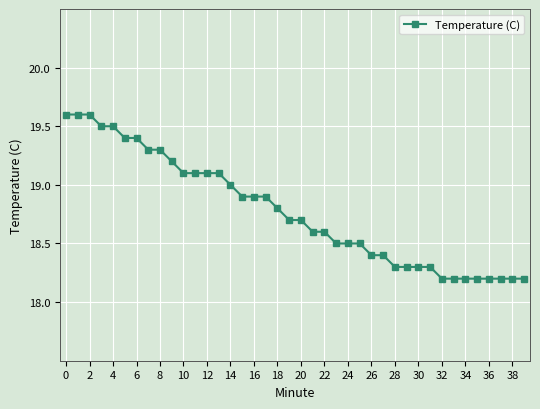

What is the maximum value shown in the chart?

19.6